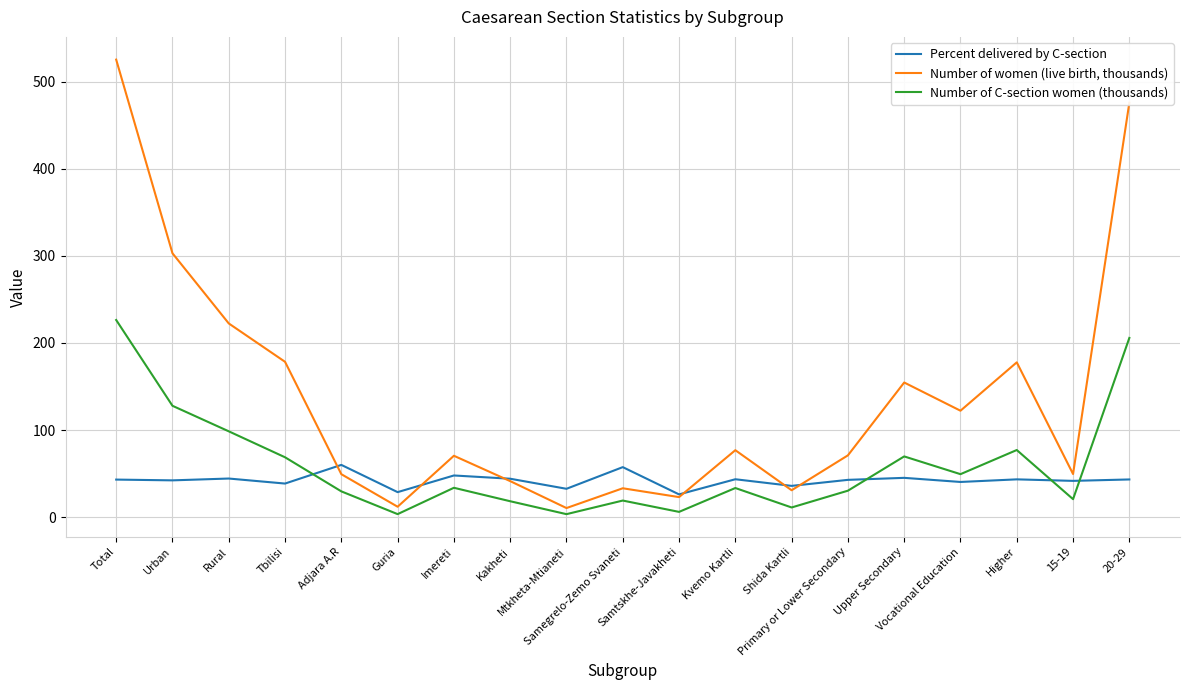

What is the approximate value of Percent delivered by C-section at Samegrelo-Zemo Svaneti?

57.4